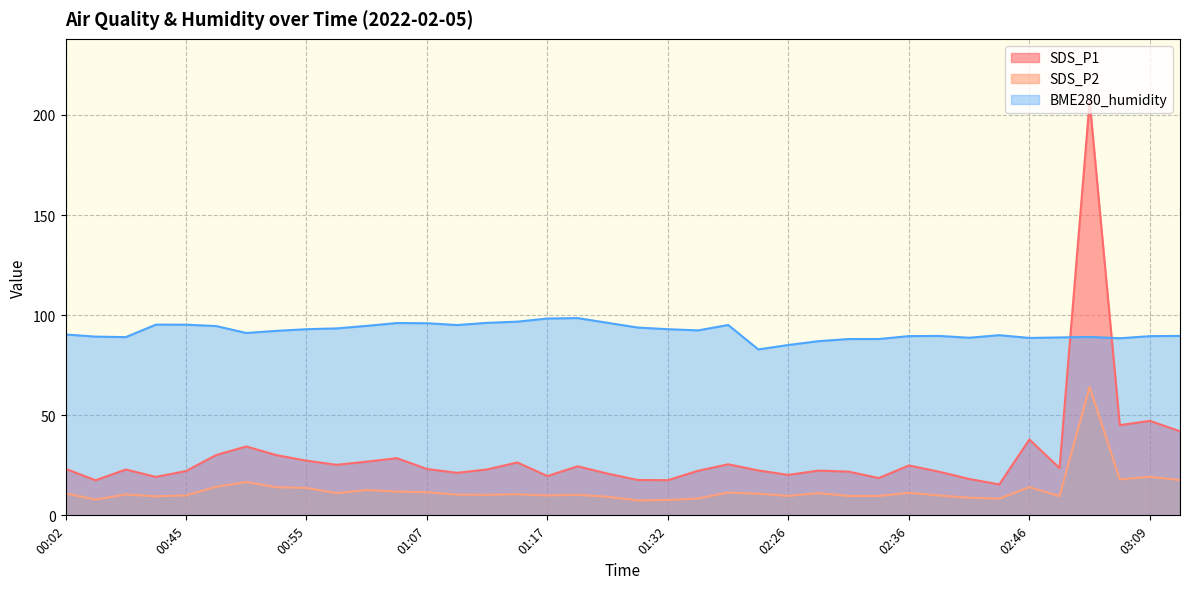

What is the difference between the highest and lowest values at 00:50?

74.4